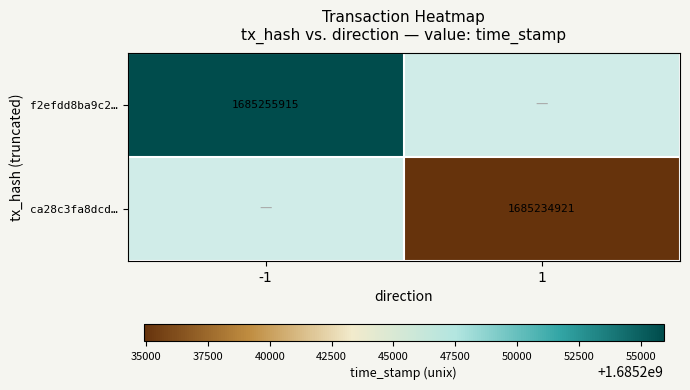

Is the value of ca28c3fa8dcd… at 1 greater than the value of f2efdd8ba9c2… at -1?

No